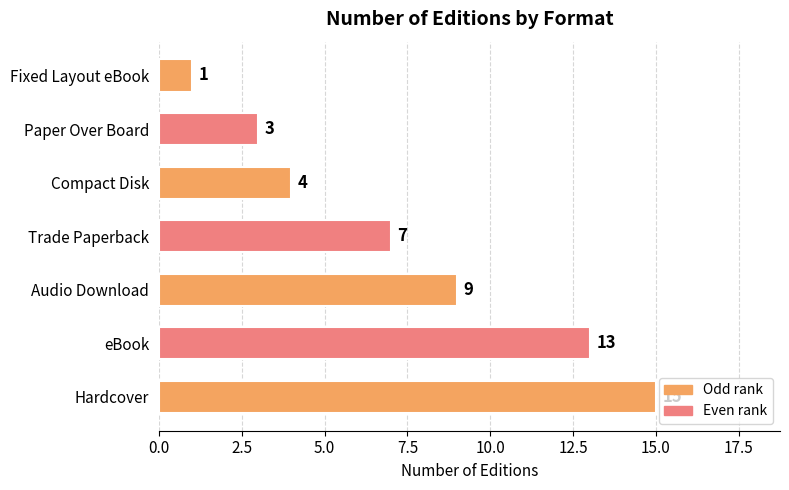

The value at Trade Paperback is 11. True or false?

False